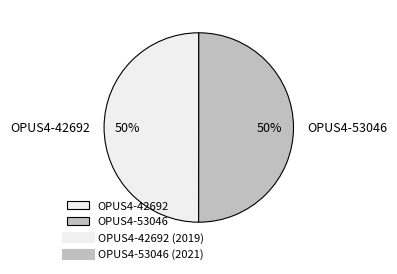

To the nearest percent, what portion does OPUS4-42692 represent?

50%